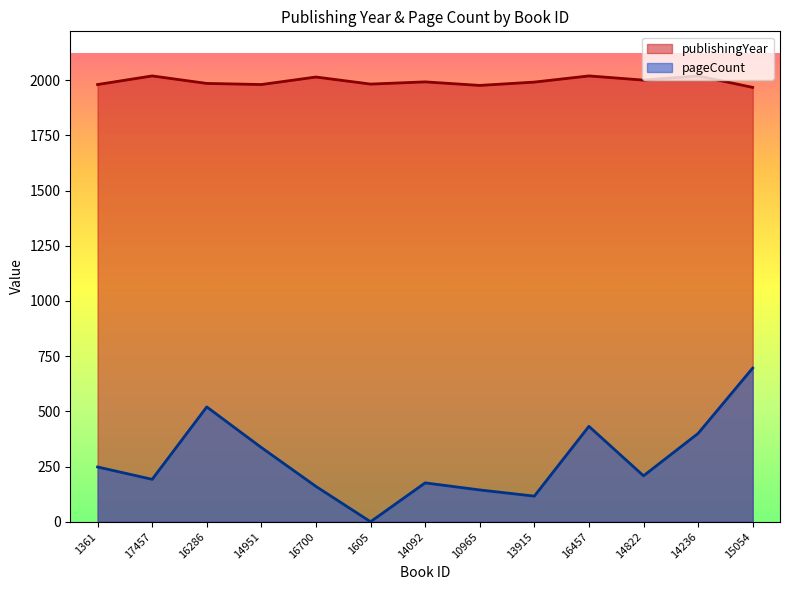

Reading left to right, extract all data points from this chart.

publishingYear: 1361=1980	17457=2019	16286=1985	14951=1980	16700=2014	1605=1982	14092=1992	10965=1976	13915=1991	16457=2019	14822=2000	14236=2019	15054=1967
pageCount: 1361=248	17457=192	16286=520	14951=336	16700=160	1605=0	14092=176	10965=144	13915=116	16457=432	14822=208	14236=400	15054=696